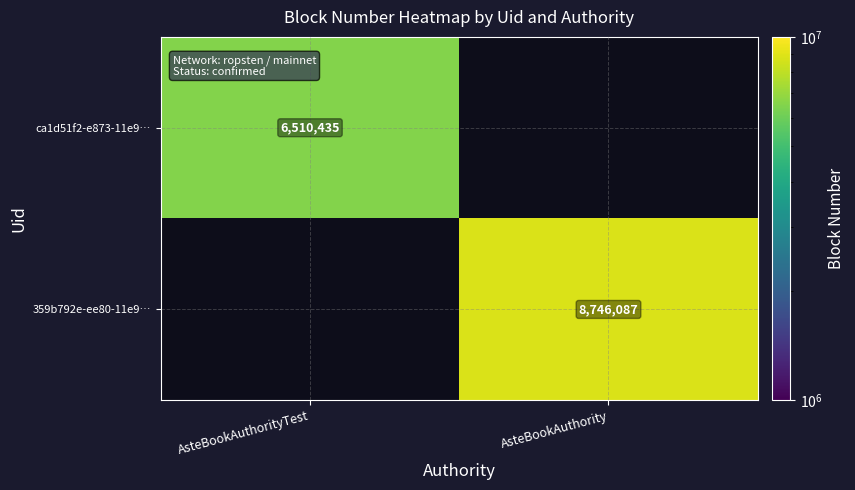

What is the maximum value shown in the chart?

8746087.0